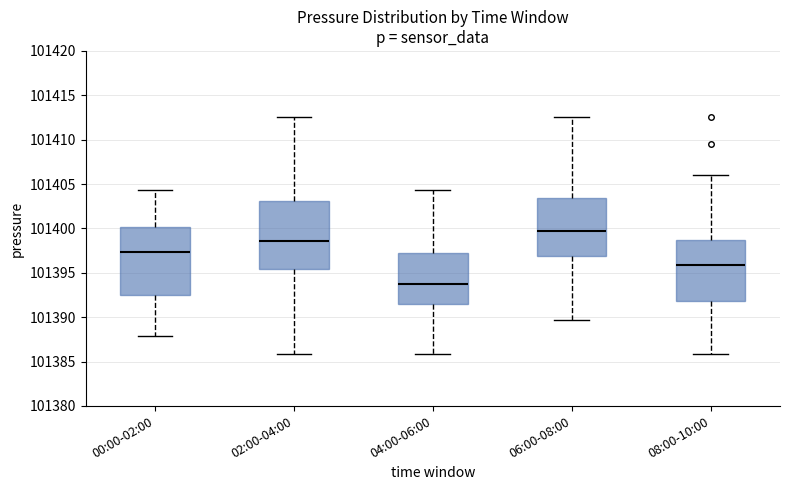

Reading left to right, read every box against the y-axis: the position of its median line, the range the box covers, and the ends of its whiskers. The values are not printed on the chart, so give them approximately, as read against the axis.

00:00-02:00: median 101397.5, box 101392.5 to 101400.0, whiskers 101388.0 to 101404.5
02:00-04:00: median 101398.5, box 101395.5 to 101403.0, whiskers 101386.0 to 101412.5
04:00-06:00: median 101393.5, box 101391.5 to 101397.0, whiskers 101386.0 to 101404.5
06:00-08:00: median 101399.5, box 101397.0 to 101403.5, whiskers 101389.5 to 101412.5
08:00-10:00: median 101396.0, box 101392.0 to 101398.5, whiskers 101386.0 to 101406.0